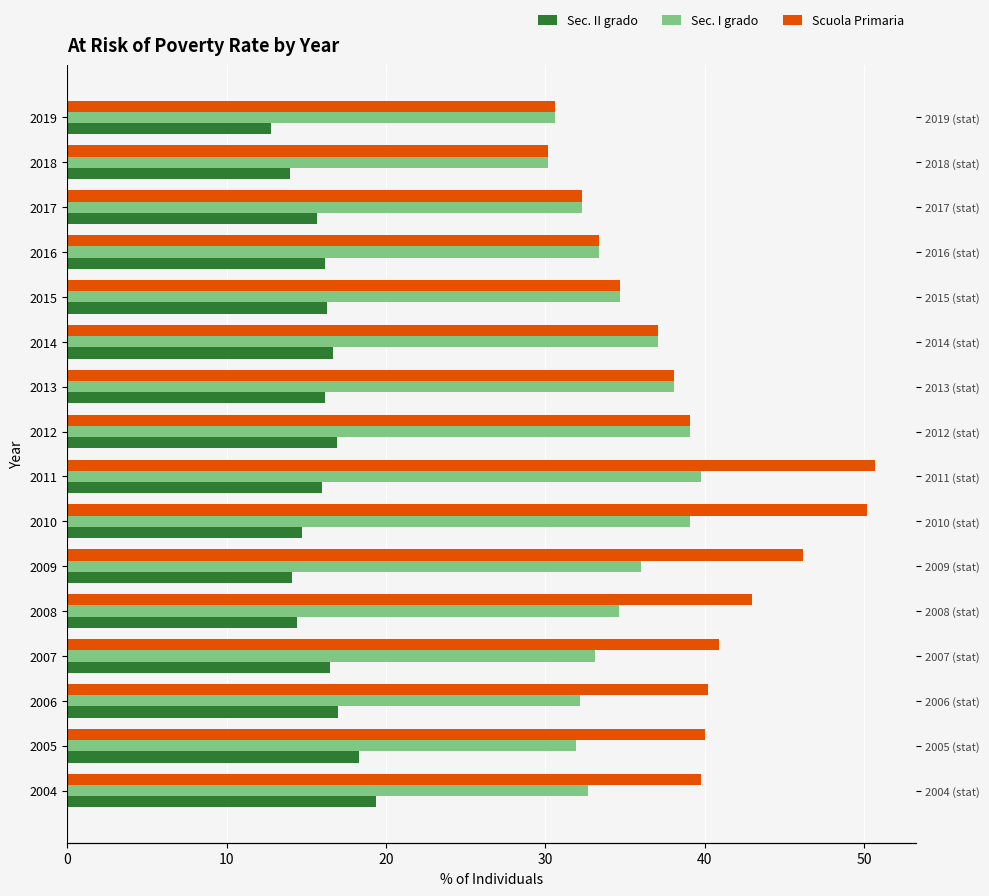

Is it true that Sec. I grado equals 41.7 at 2019?

False